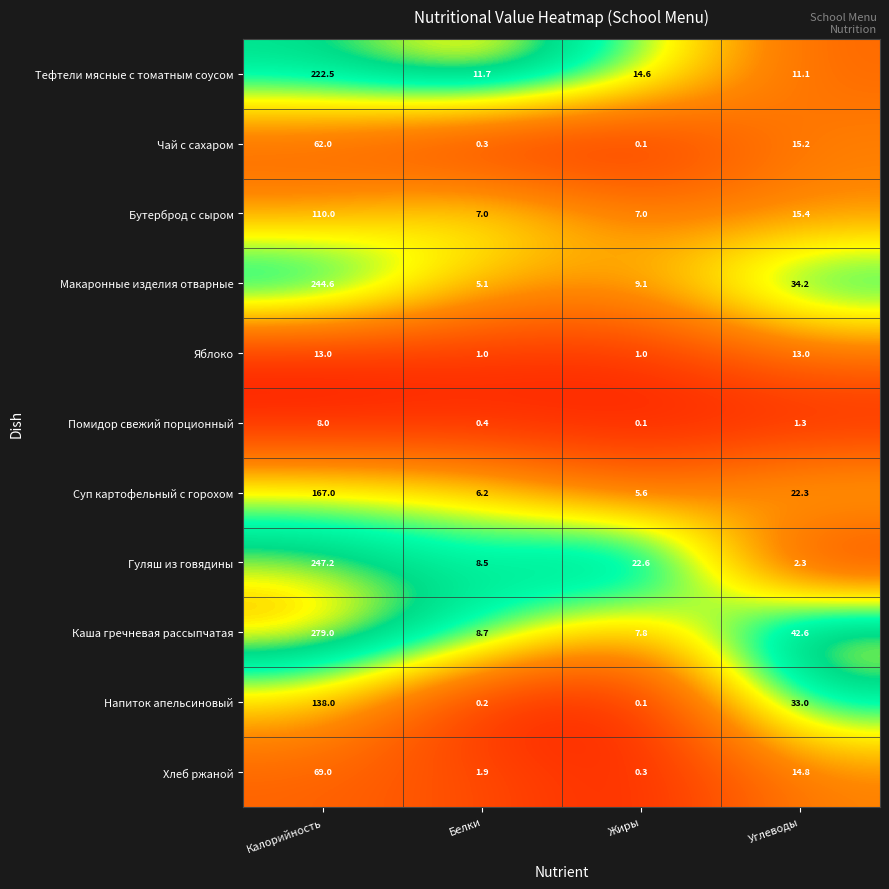

Where is Гуляш из говядины nearest to the value 124?

Жиры